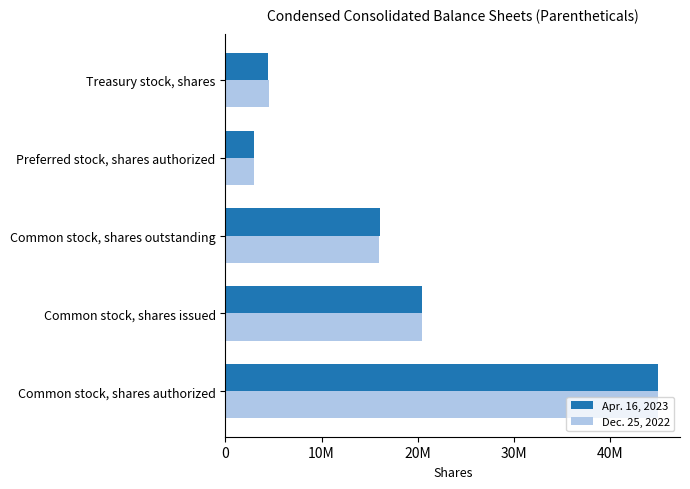

What are all the series names shown in the legend?

Apr. 16, 2023, Dec. 25, 2022